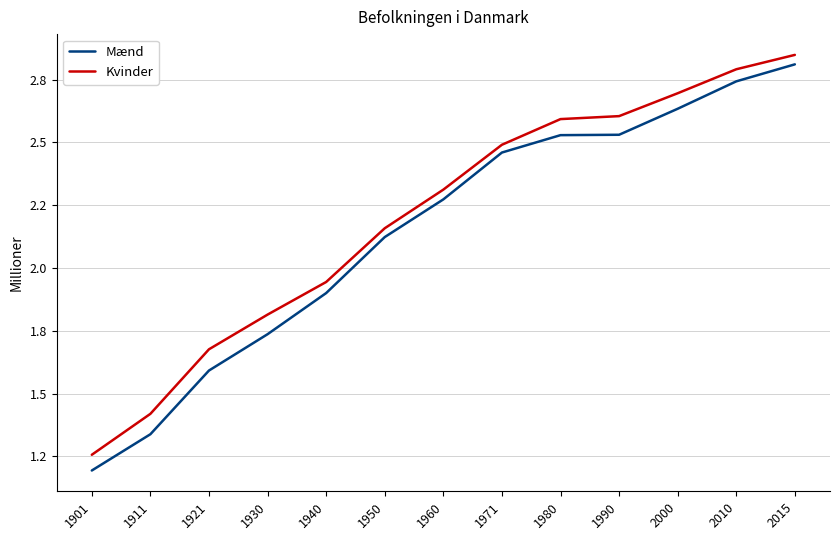

True or false: Kvinder and Mænd cross at least once.

False